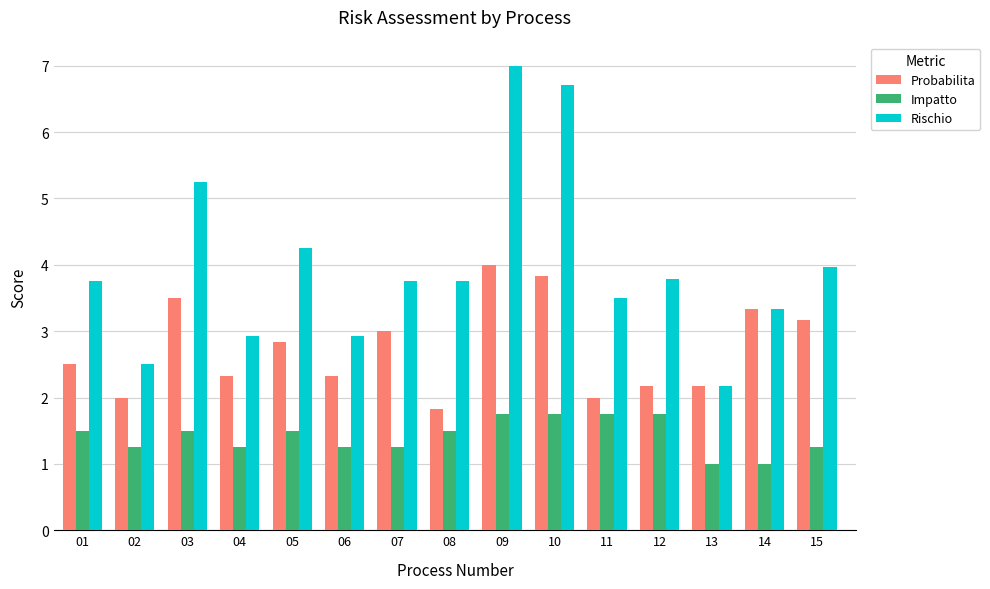

Rank the series by their maximum value, from highest to lowest.

Rischio, Probabilita, Impatto